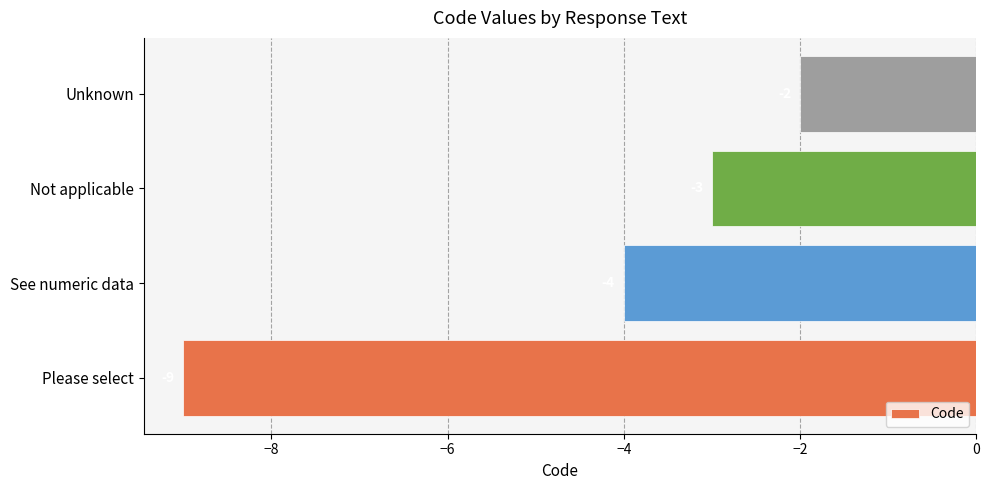

How many values are below -3?

2